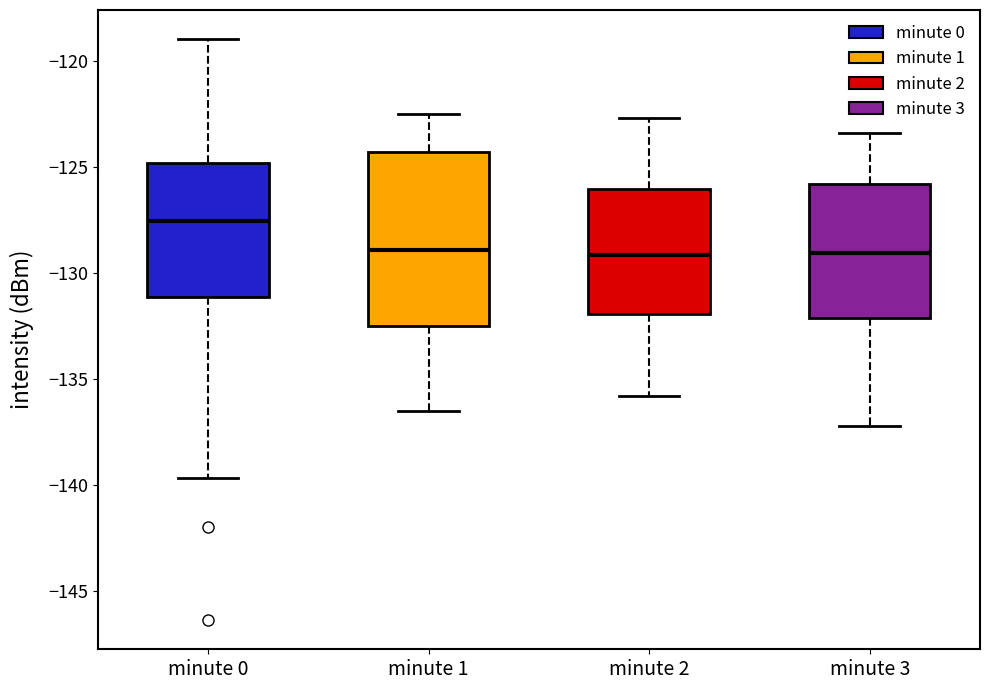

Reading left to right, read every box against the y-axis: the position of its median line, the range the box covers, and the ends of its whiskers. The values are not printed on the chart, so give them approximately, as read against the axis.

minute 0: median -127.5, box -131.0 to -125.0, whiskers -139.5 to -119.0
minute 1: median -129.0, box -132.5 to -124.5, whiskers -136.5 to -122.5
minute 2: median -129.0, box -132.0 to -126.0, whiskers -136.0 to -122.5
minute 3: median -129.0, box -132.0 to -126.0, whiskers -137.0 to -123.5